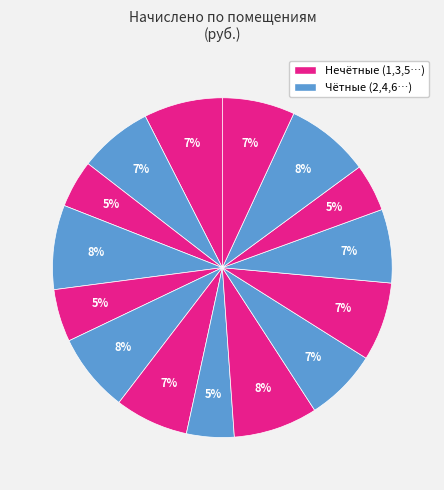

Which category has the biggest portion of the pie?

4